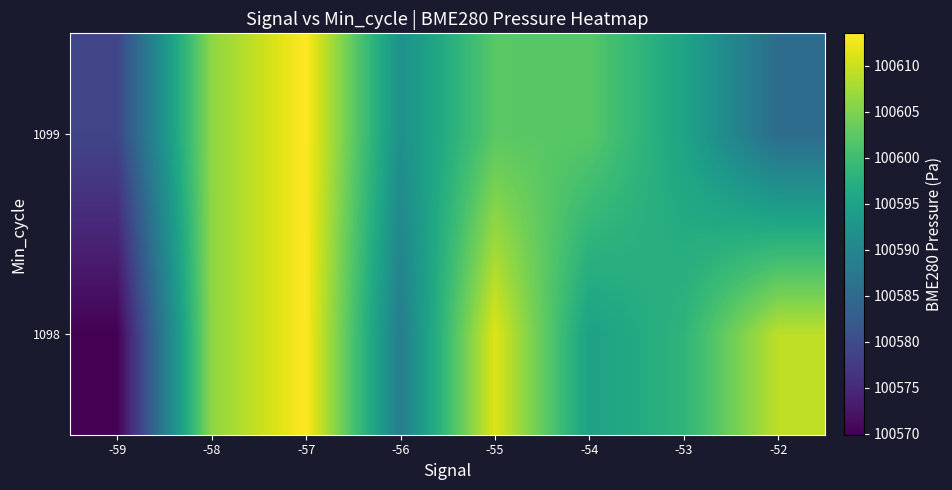

At which category is the sum across all series the highest?

-57